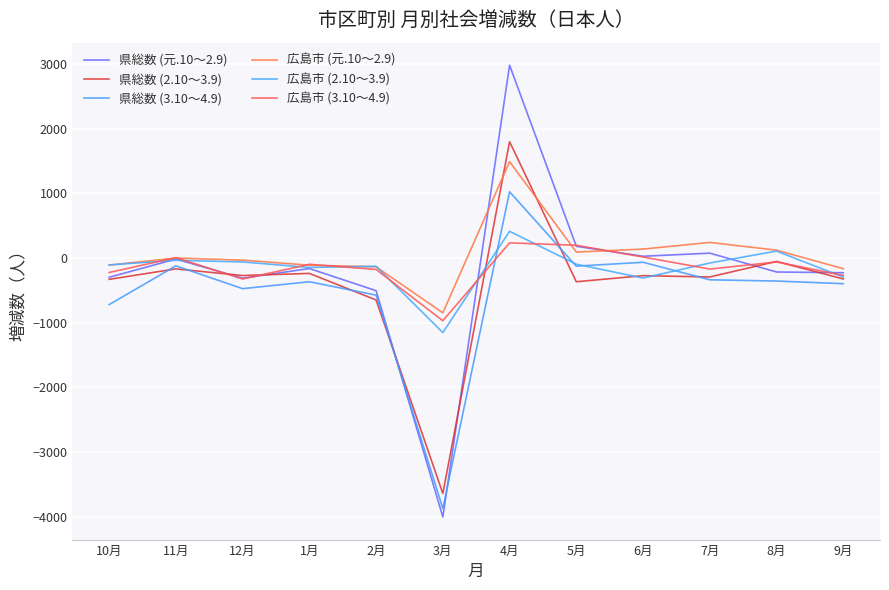

How many values in 広島市 (元.10～2.9) are above zero?

5